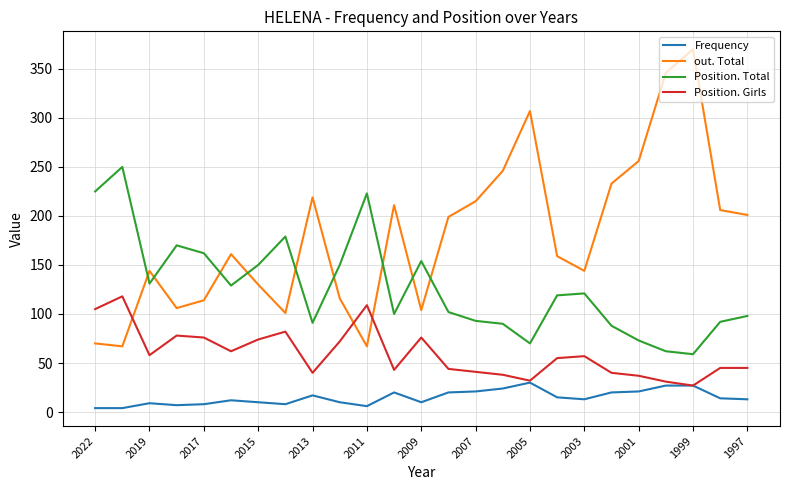

What is the greatest value displayed?

370